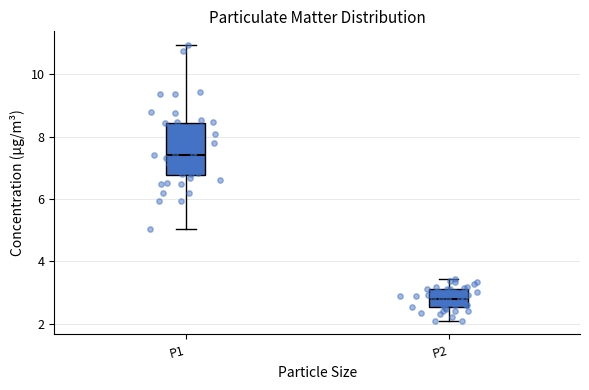

Which box's median line is the lowest?

P2